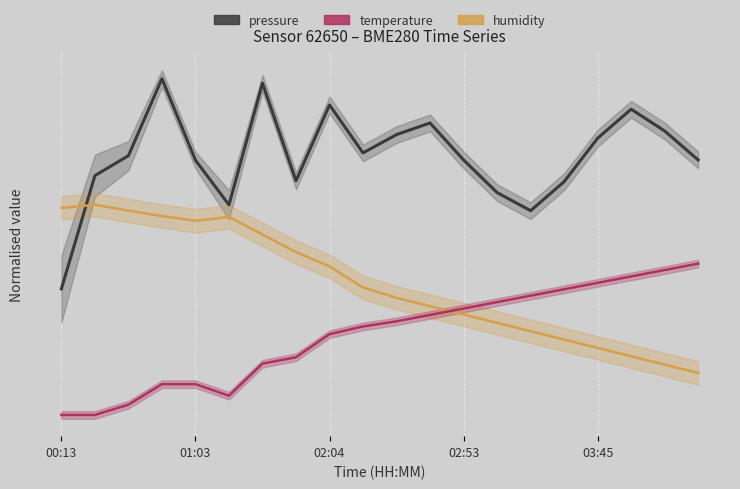

True or false: pressure and temperature intersect in this chart.

False